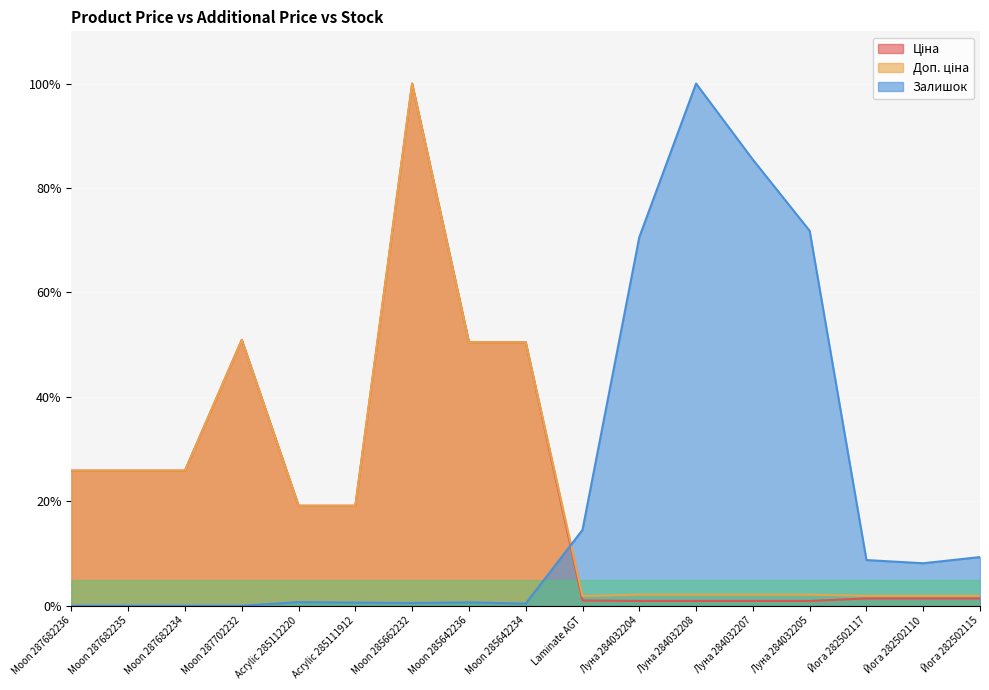

True or false: Ціна has more than 0 interior local peaks.

True